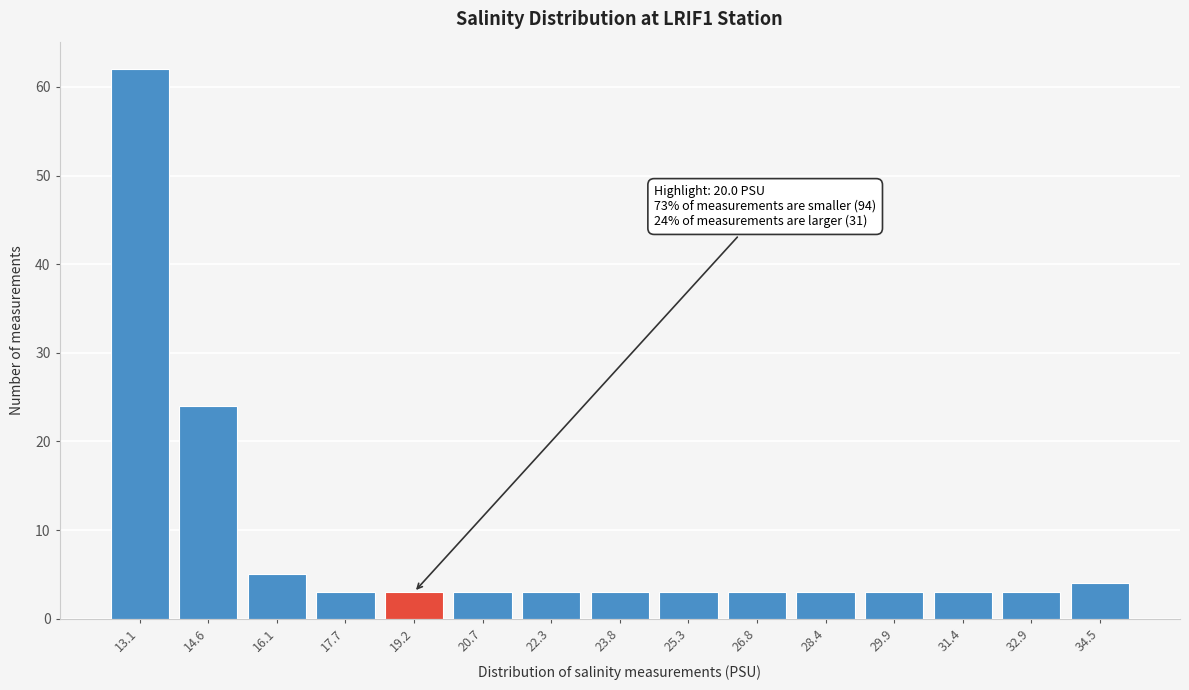

Reading left to right, what are all the values shown in this chart?

13.1=62	14.6=24	16.1=5	17.7=3	19.2=3	20.7=3	22.3=3	23.8=3	25.3=3	26.8=3	28.4=3	29.9=3	31.4=3	32.9=3	34.5=4